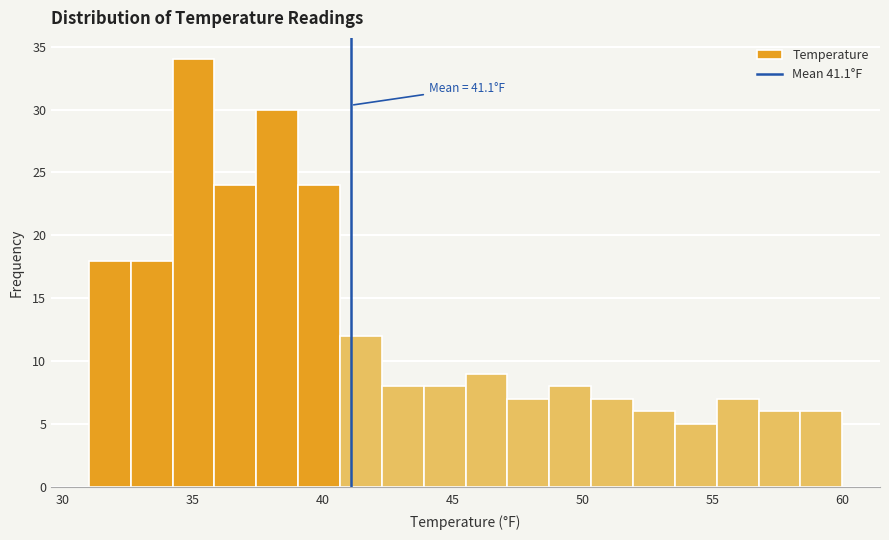

Read against the x-axis, roughly where is the centre of the tallest bar?

35.0